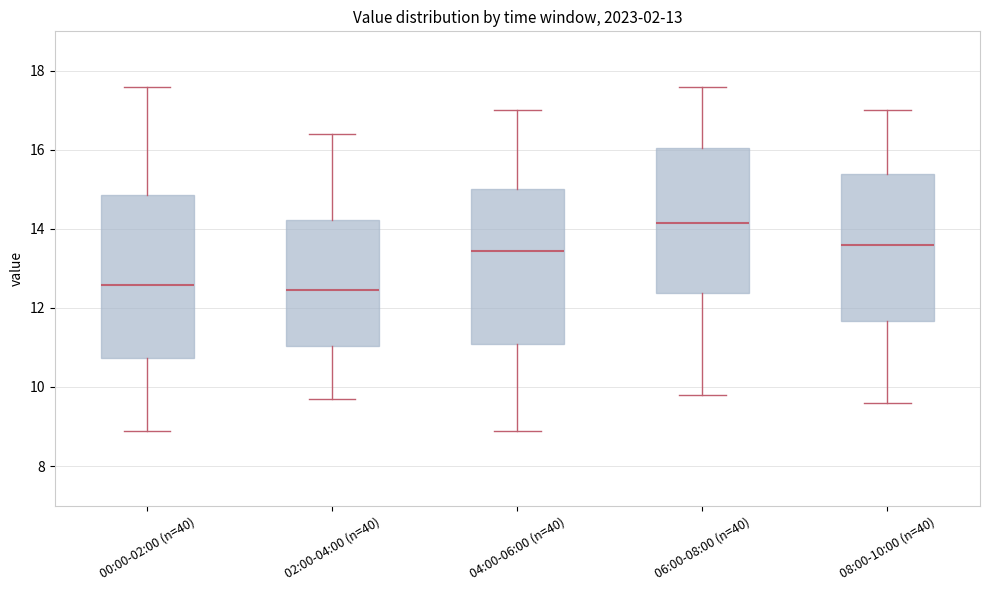

Reading left to right, transcribe this box plot: for each box, give where its median line is, the range the box spans, and where its two whiskers end, as read against the y-axis. The values are not printed on the chart, so give them approximately, as read against the axis.

00:00-02:00 (n=40): median 12.6, box 10.8 to 14.8, whiskers 8.8 to 17.6
02:00-04:00 (n=40): median 12.4, box 11.0 to 14.2, whiskers 9.8 to 16.4
04:00-06:00 (n=40): median 13.4, box 11.0 to 15.0, whiskers 8.8 to 17.0
06:00-08:00 (n=40): median 14.2, box 12.4 to 16.0, whiskers 9.8 to 17.6
08:00-10:00 (n=40): median 13.6, box 11.6 to 15.4, whiskers 9.6 to 17.0